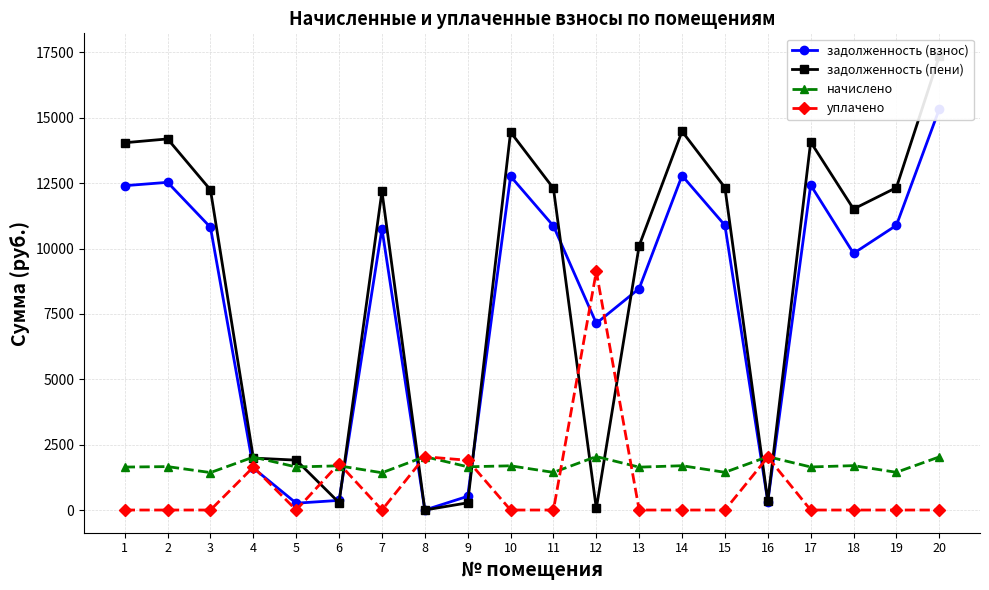

What is the value of the начислено point at the 3rd from the left?

1432.3